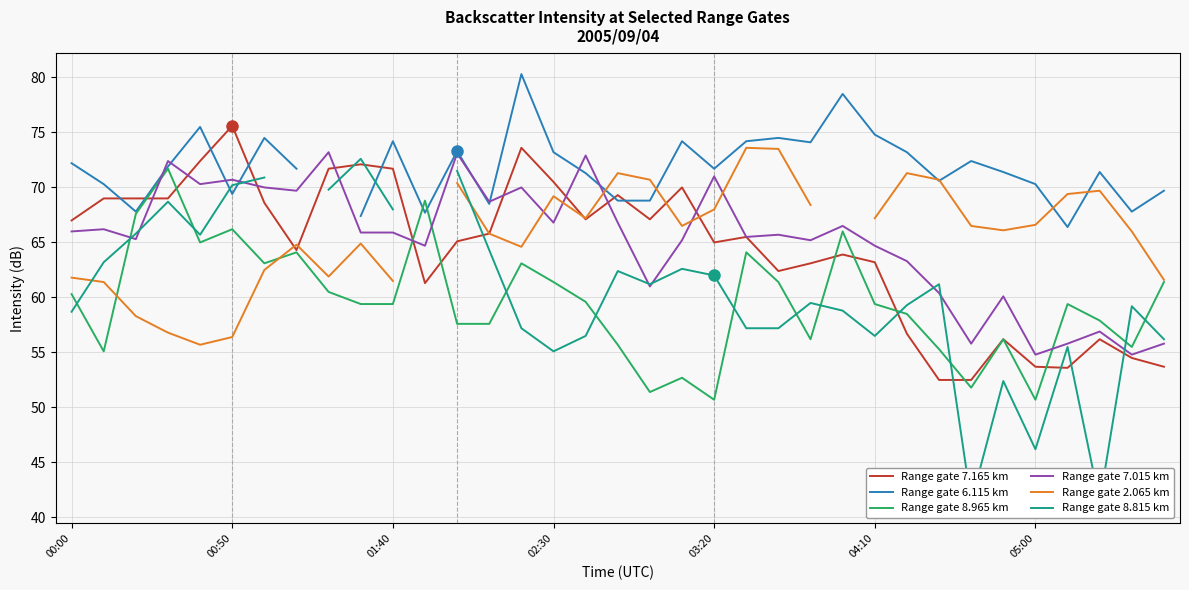

What position from the right is 14?

21